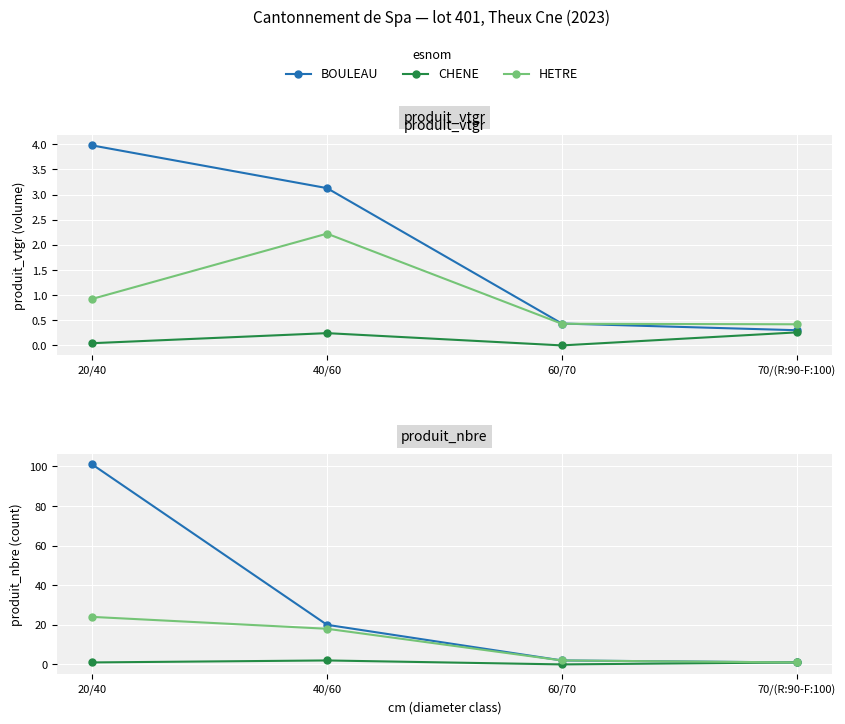

What is the maximum value shown in the chart?

101